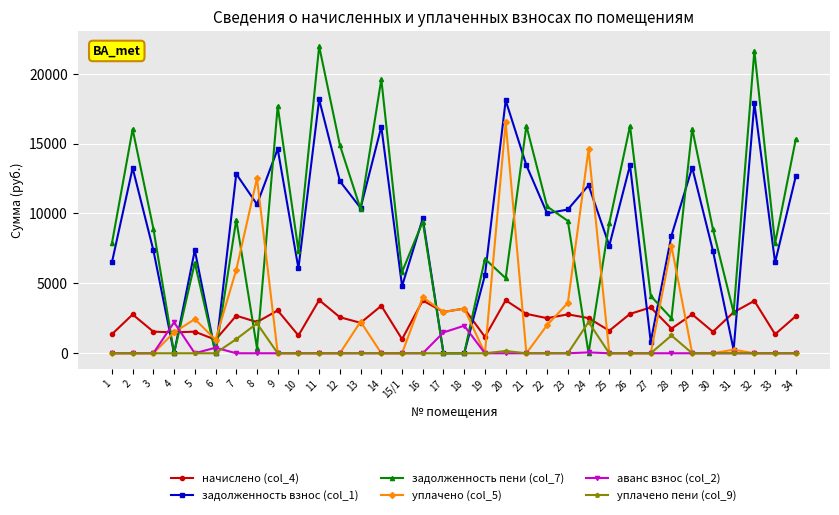

What position from the right is 5?

30